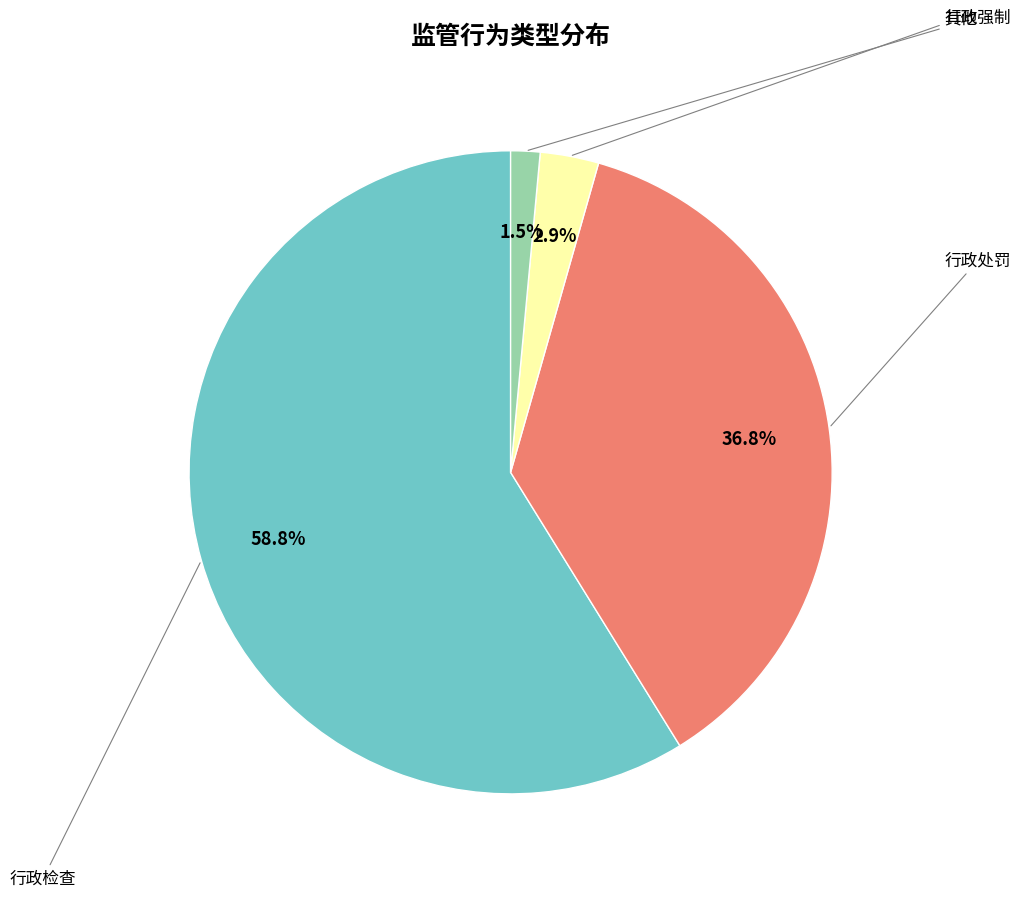

Does any single category account for the majority?

Yes